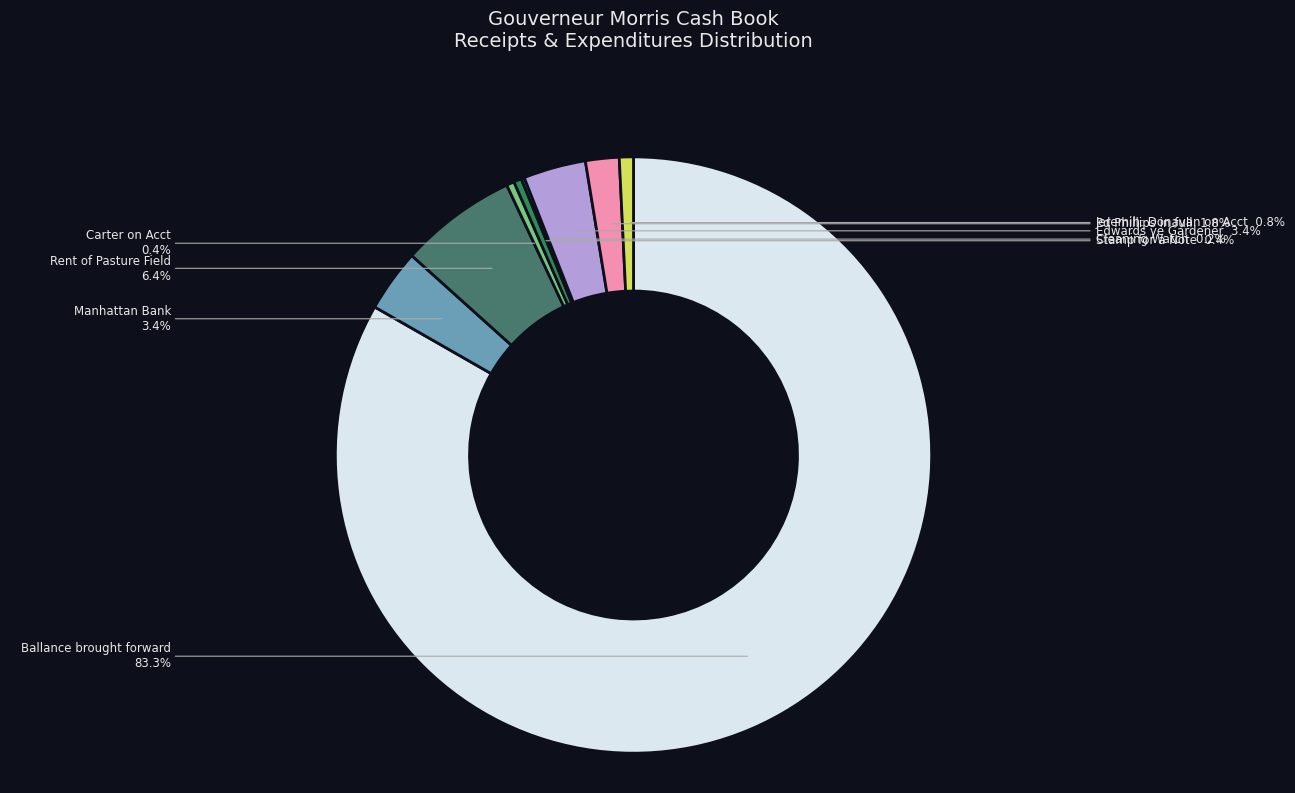

Does any single category account for the majority?

Yes